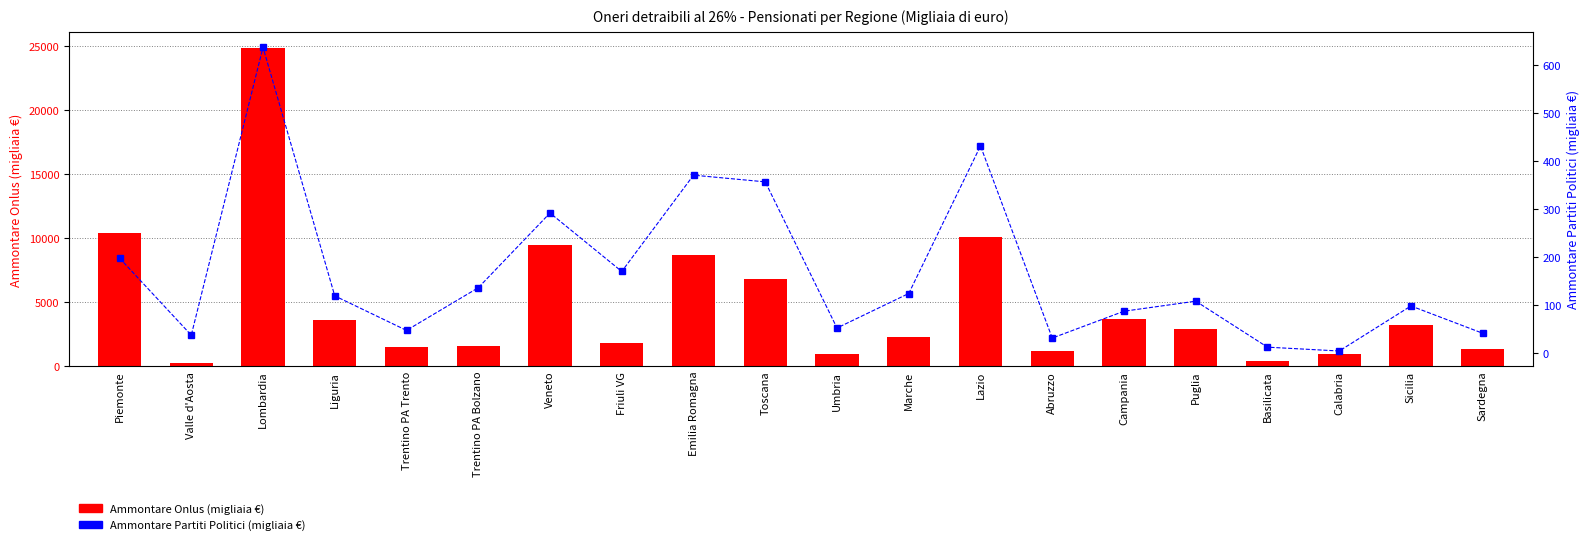

Reading right to left, list all the values displayed in this chart.

Ammontare Onlus: 1328	3236	967	385	2917	3713	1196	10106	2302	932	6818	8684	1793	9474	1589	1477	3578	24876	274	10386
Ammontare Partiti Politici: 41	98	4	12	108	87	31	432	124	52	357	371	170	292	136	47	119	638	37	198